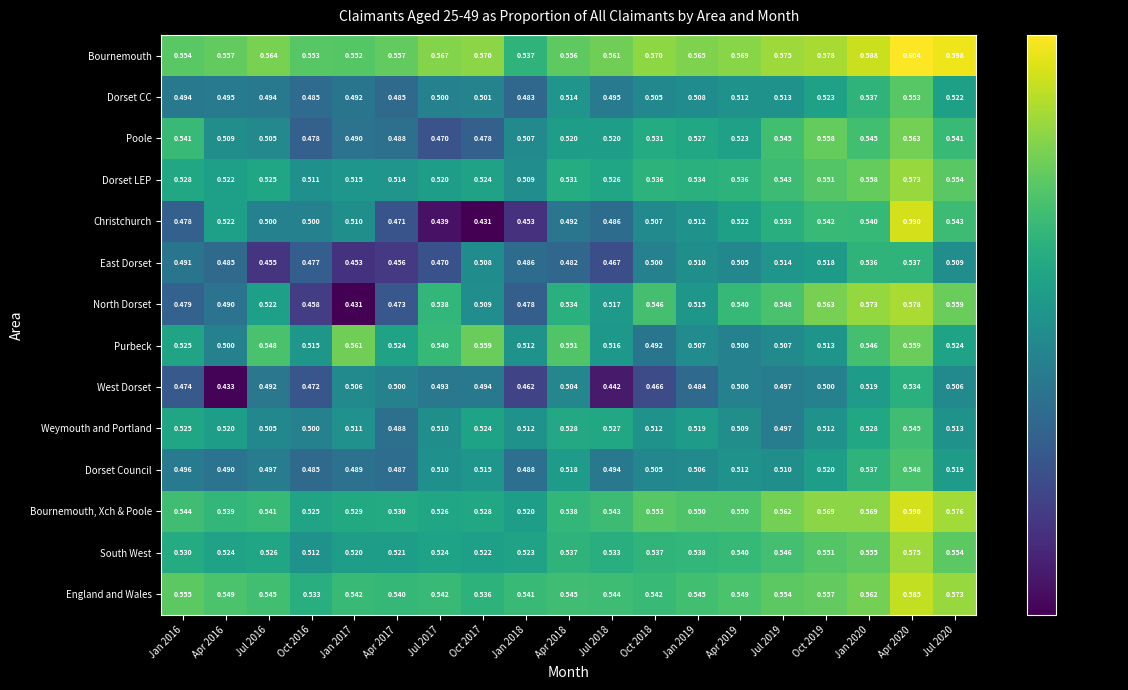

Which series has the largest range (max minus min)?

Christchurch